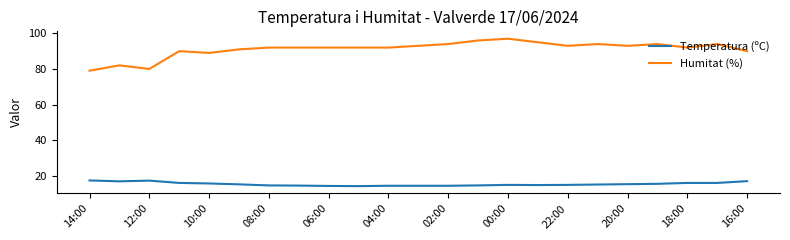

True or false: Temperatura (ºC) and Humitat (%) intersect in this chart.

False